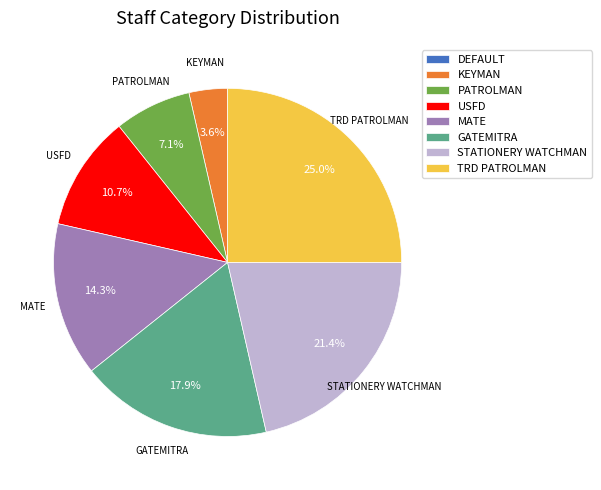

Is there any slice that represents more than half of the pie?

No